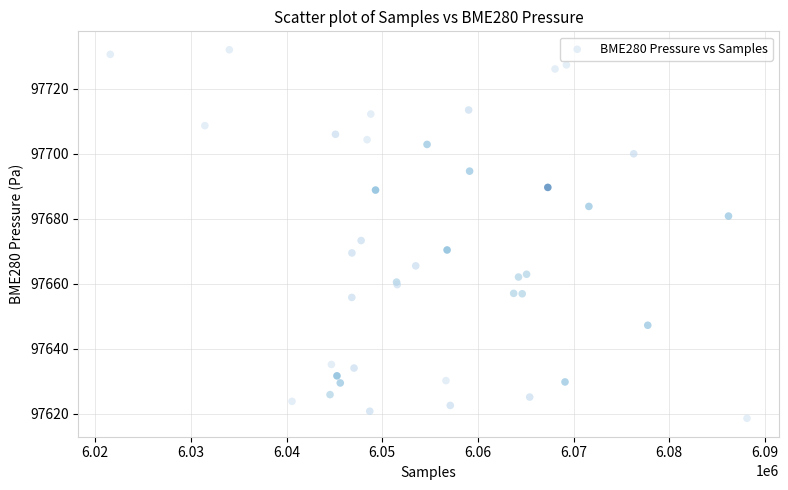

What Y value in the scatter plot is closest to 97675?

97673.3